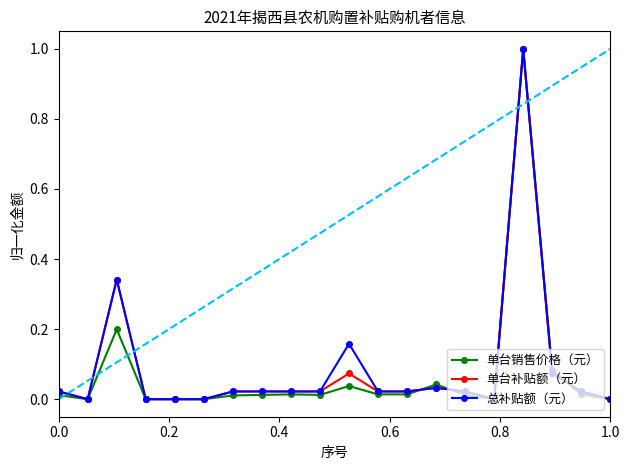

What is the maximum value shown in the chart?

1.0